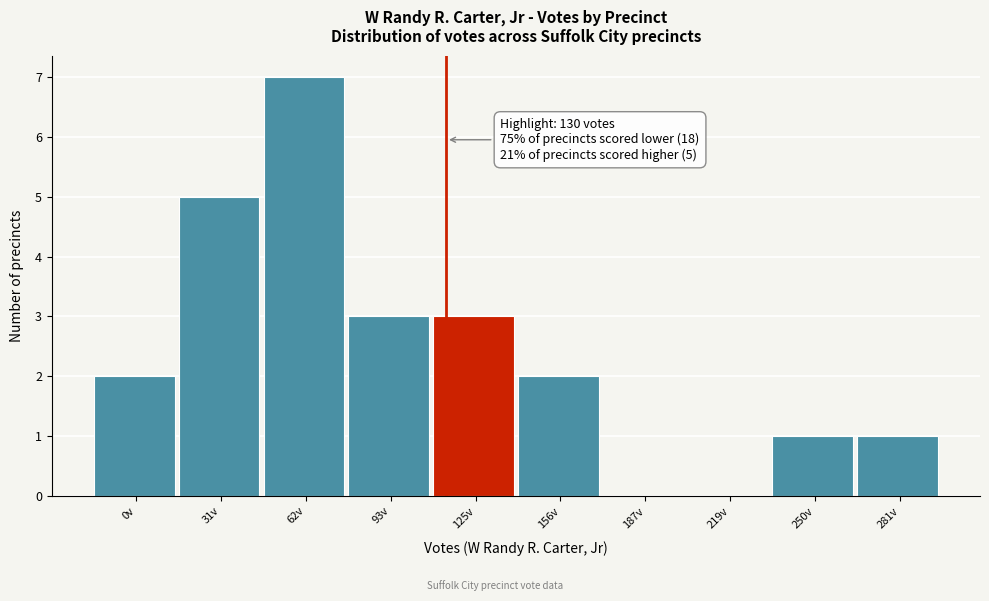

Reading left to right, extract all data points from this chart.

0v=2	31v=5	62v=7	93v=3	125v=3	156v=2	187v=0	219v=0	250v=1	281v=1